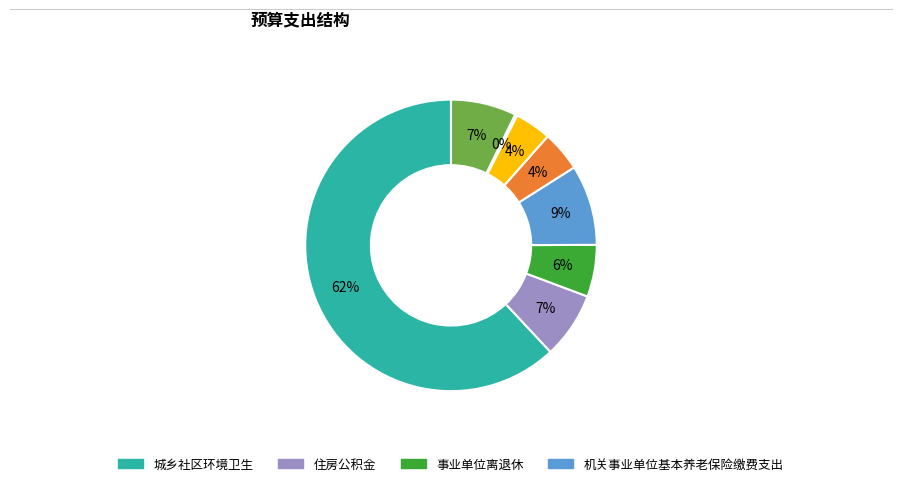

To the nearest percent, what is the average slice percentage?

12%